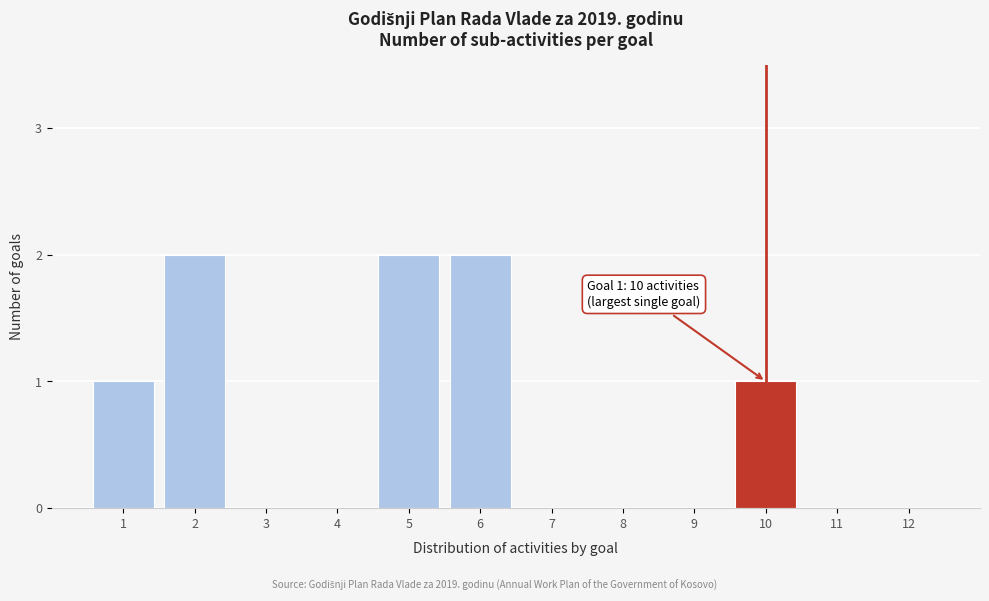

Reading right to left, extract all data points from this chart.

12=0	11=0	10=1	9=0	8=0	7=0	6=2	5=2	4=0	3=0	2=2	1=1